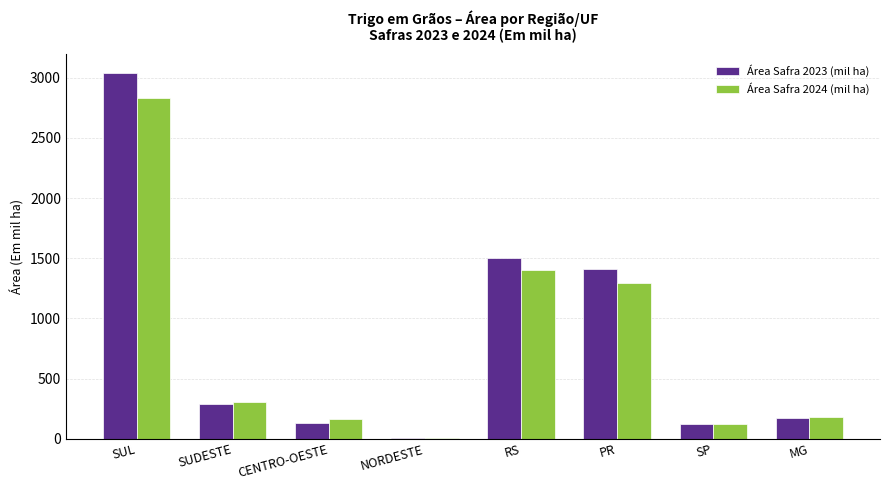

What is the difference between the second highest and second lowest values in the Área Safra 2023 (mil ha) series?

1377.6